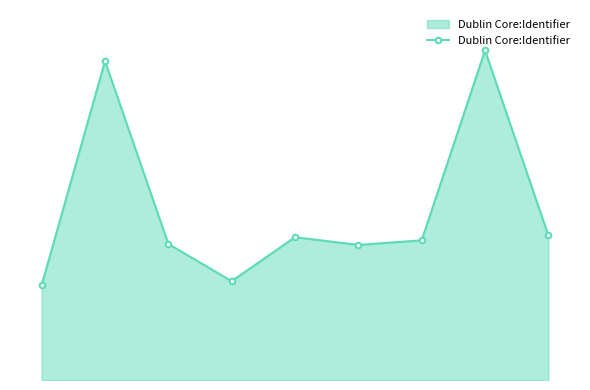

Does the chart have visible grid lines?

No